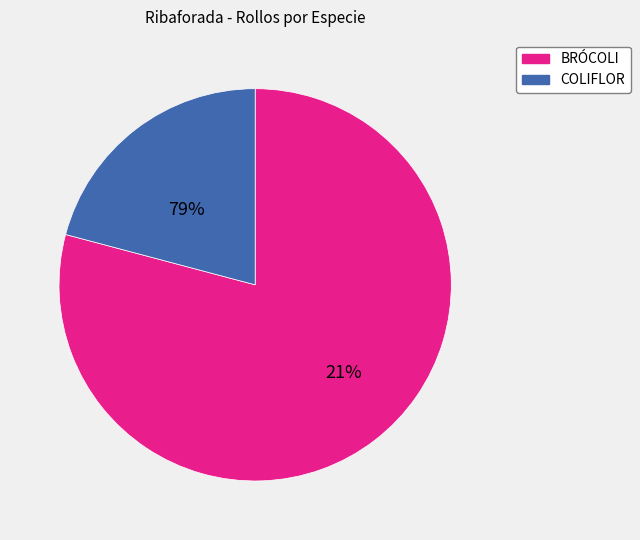

To the nearest percent, what percentage of the pie is 16?

2%